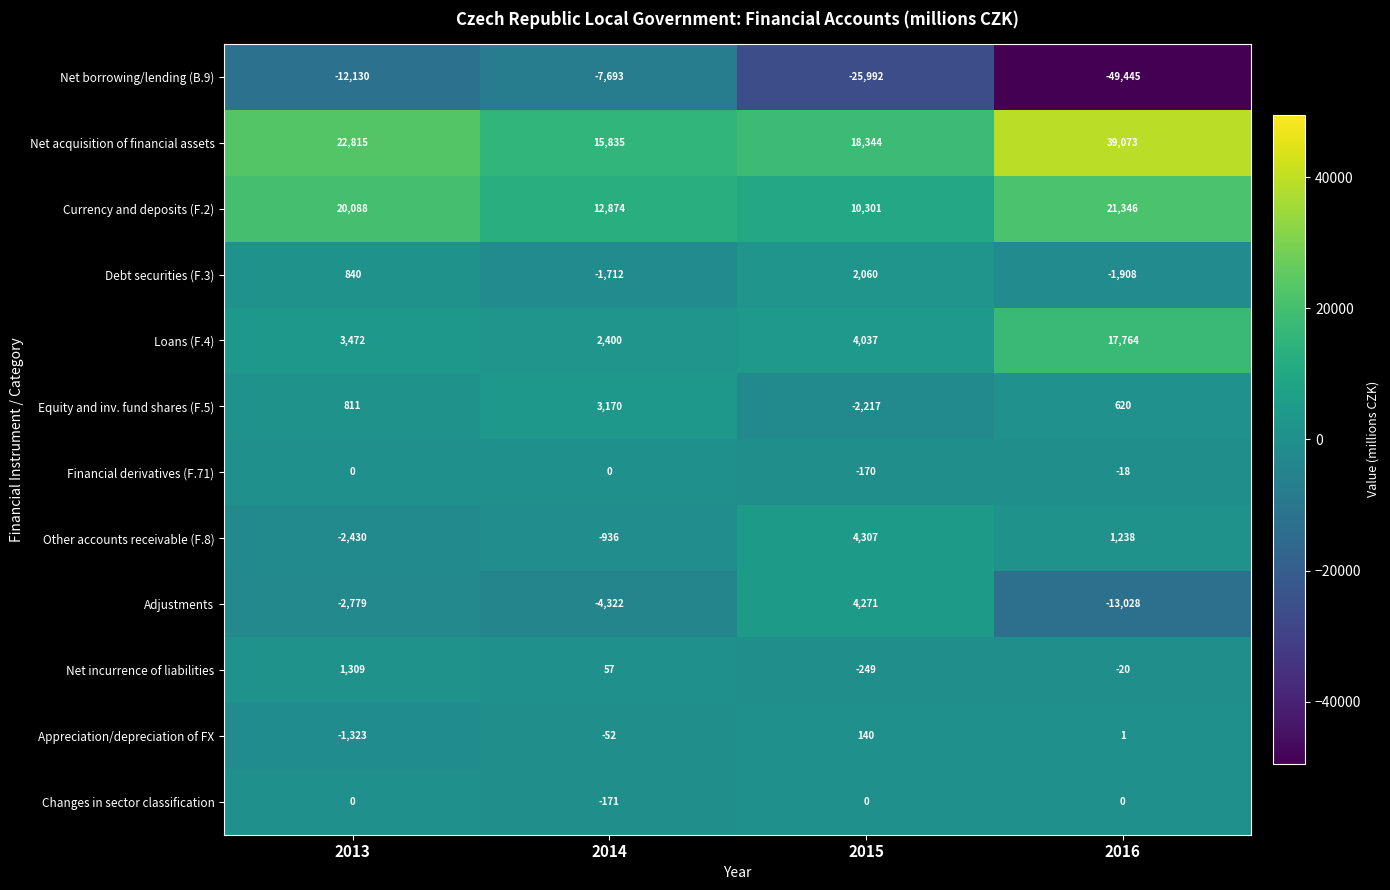

Rank the categories by Currency and deposits (F.2) value from lowest to highest.

2015, 2014, 2013, 2016